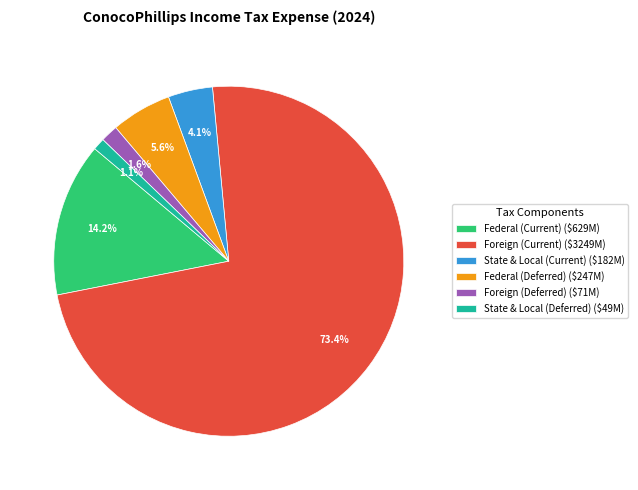

Is there a majority slice in this chart?

Yes